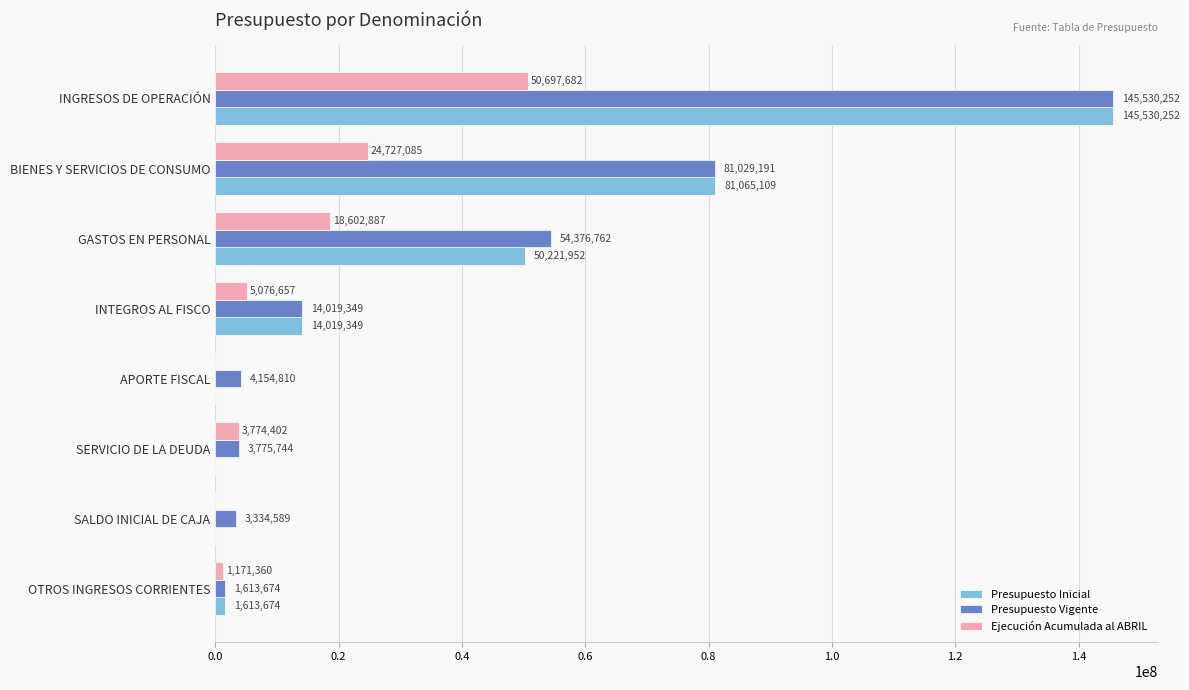

What is the sum of the Presupuesto Vigente values at OTROS INGRESOS CORRIENTES and APORTE FISCAL?

5768484